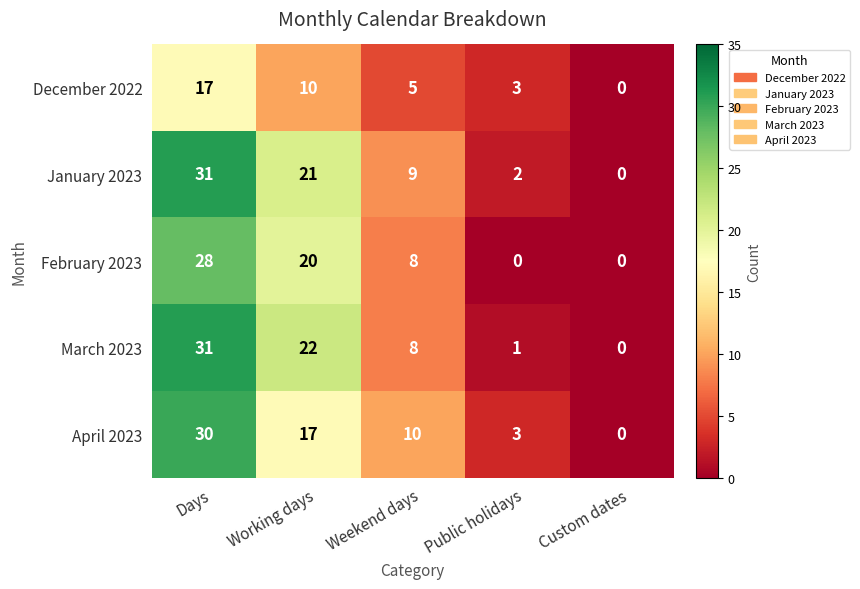

How many data points in March 2023 are less than 8?

2